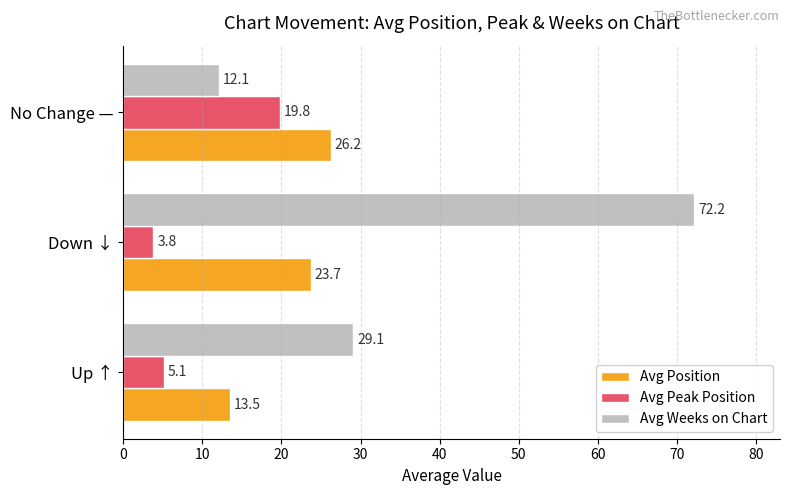

Rank the series by their maximum value, from highest to lowest.

Avg Weeks on Chart, Avg Position, Avg Peak Position